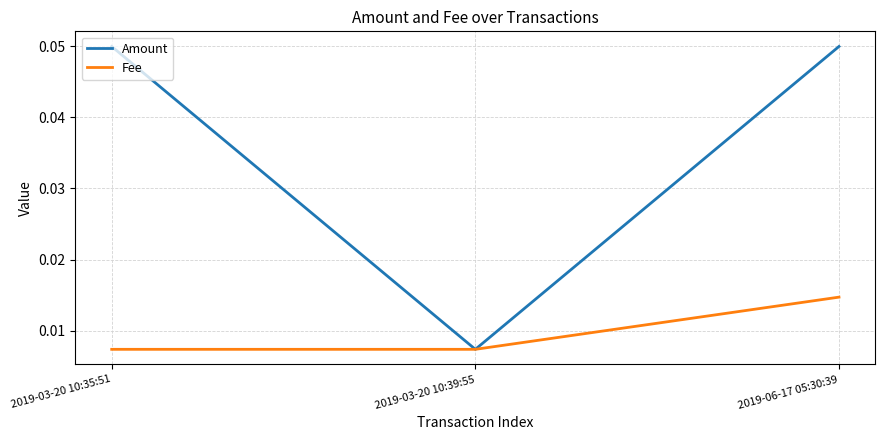

Does the chart display data point markers on the line(s)?

No